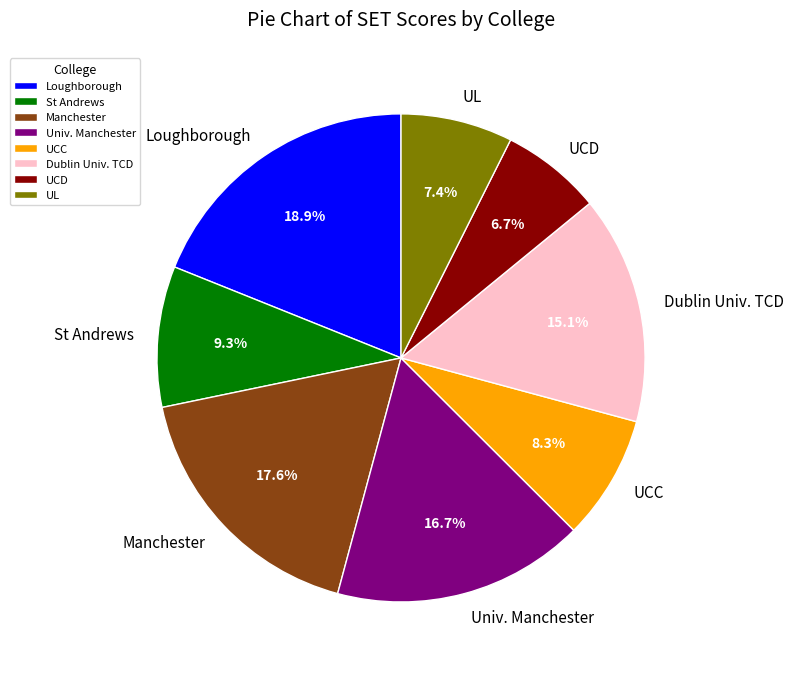

What portion of the pie excludes Manchester?

82.4%